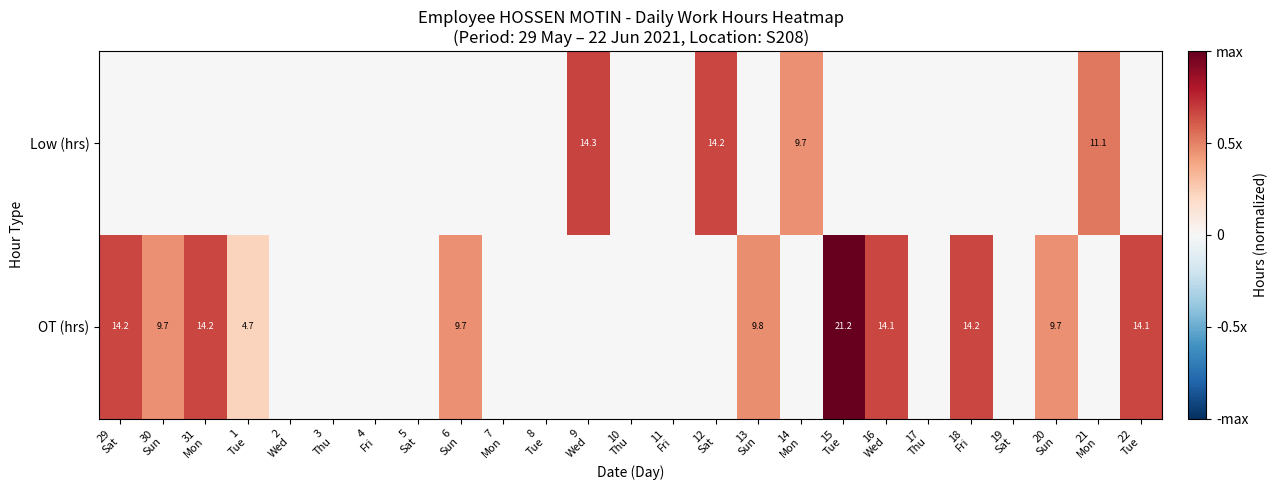

List the series in order of their overall mean, lowest first.

Low (hrs), OT (hrs)